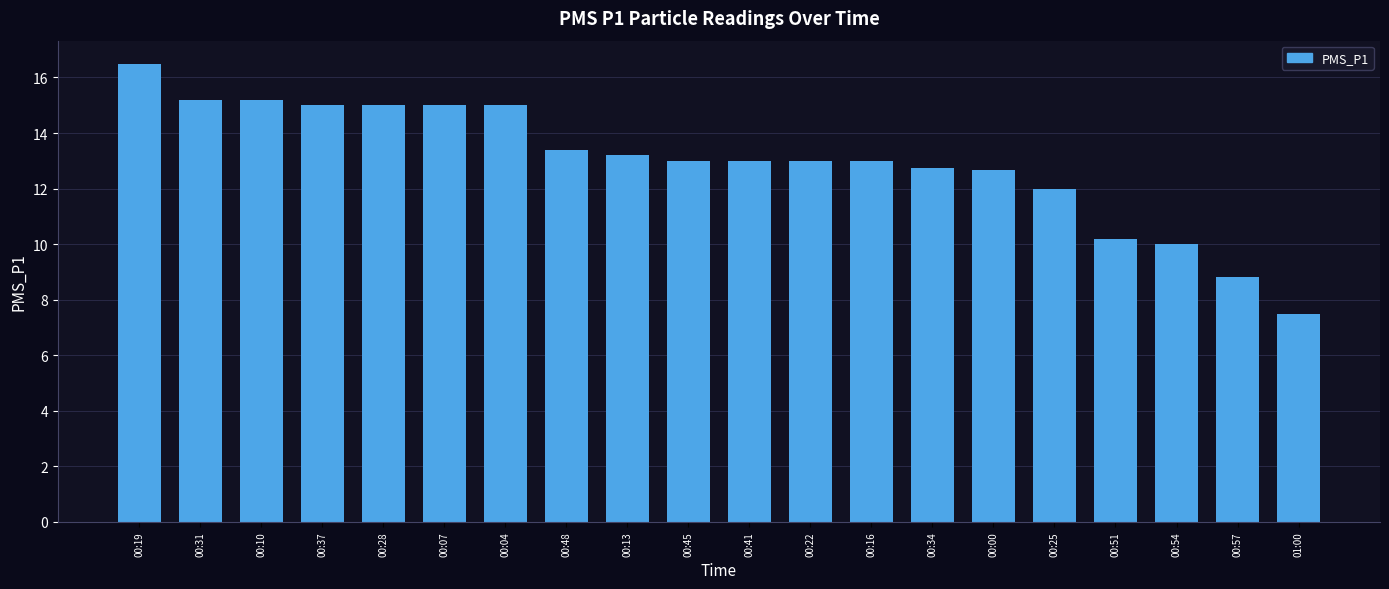

Approximately how many times larger is the value at 00:51 compared to 00:28?

0.7